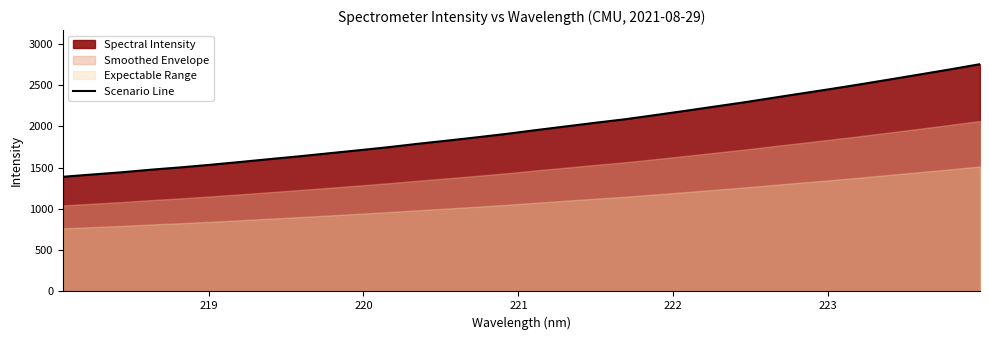

What is the difference between the maximum and second lowest values?

1337.0